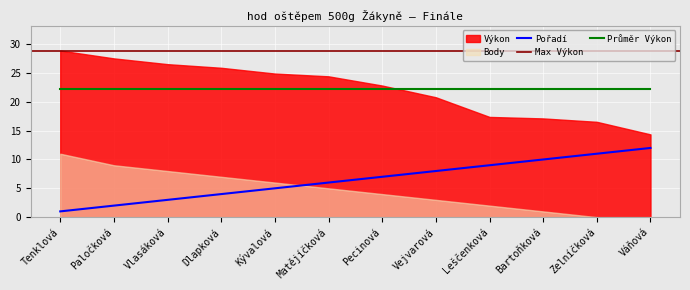

Which series has the widest spread of values?

Výkon